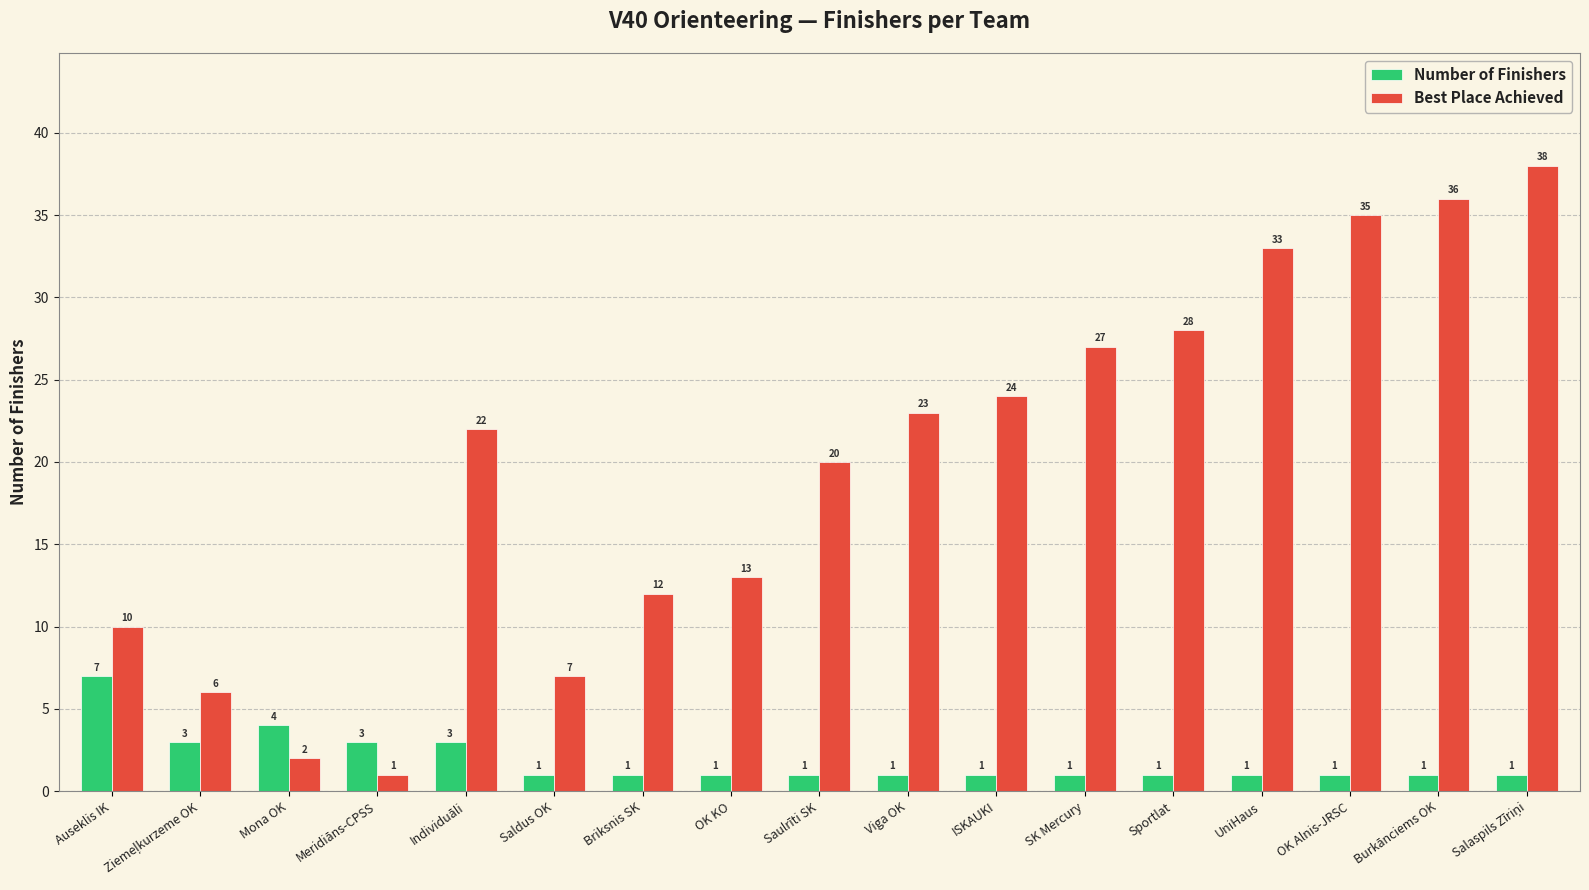

Reading right to left, transcribe all the data shown in this chart.

Number of Finishers: 1	1	1	1	1	1	1	1	1	1	1	1	3	3	4	3	7
Best Place Achieved: 38	36	35	33	28	27	24	23	20	13	12	7	22	1	2	6	10